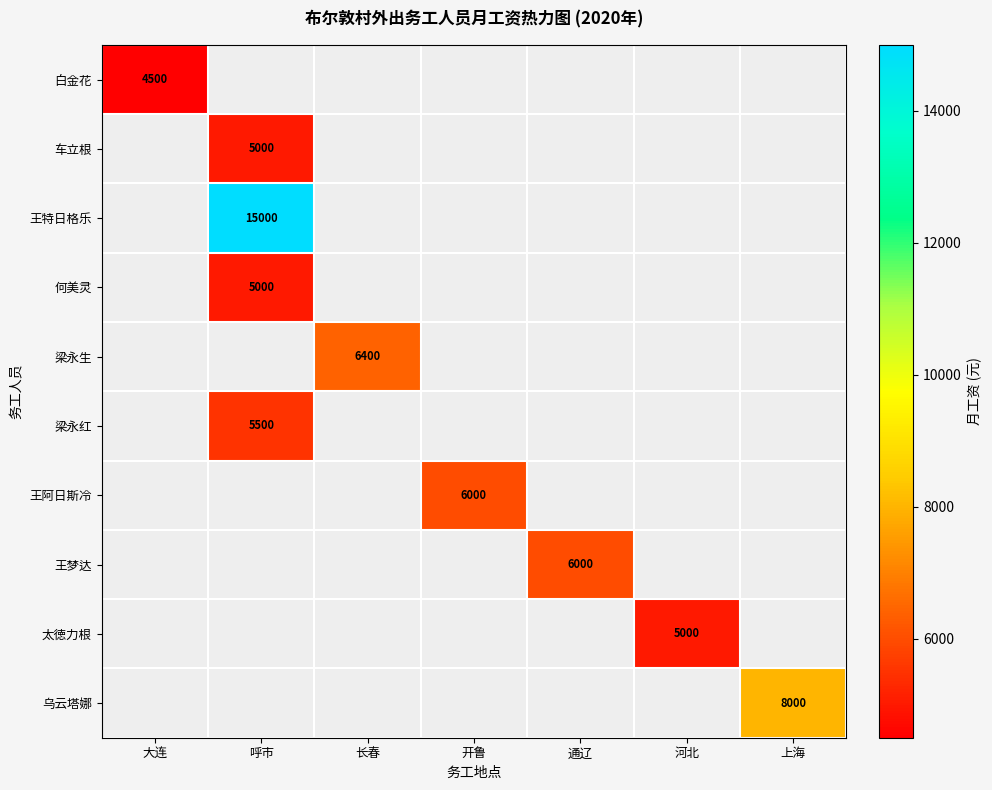

The value of 何美灵 at 呼市 is 8522. True or false?

False